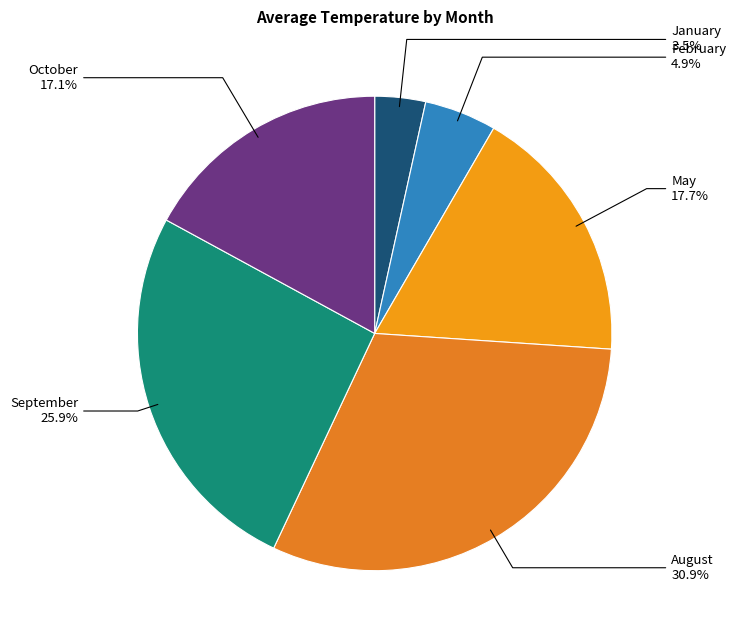

Which category has the biggest portion of the pie?

08